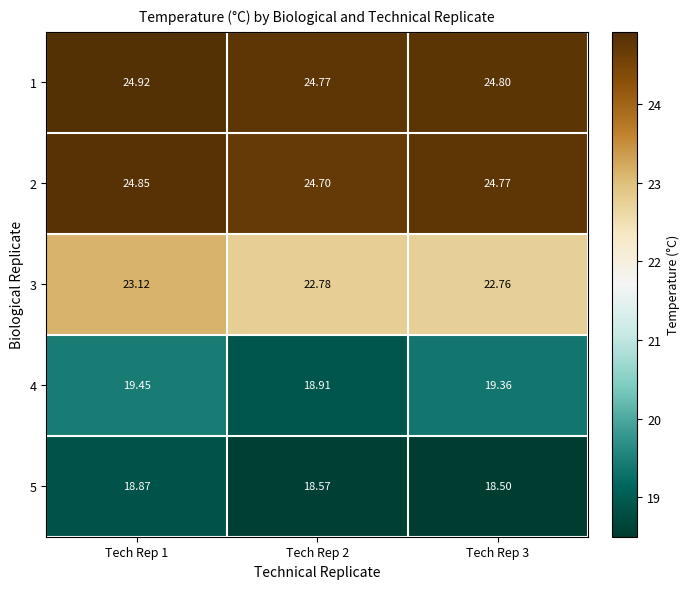

Which label corresponds to the largest value in the chart?

Tech Rep 1